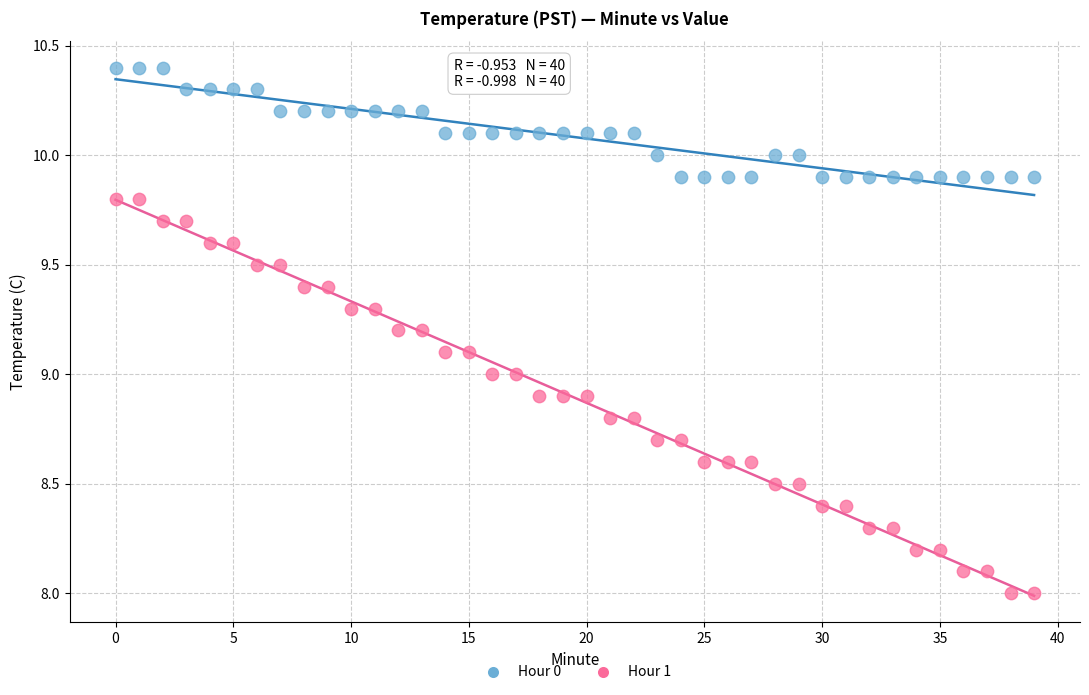

Which series reaches the minimum Y coordinate?

Hour 1